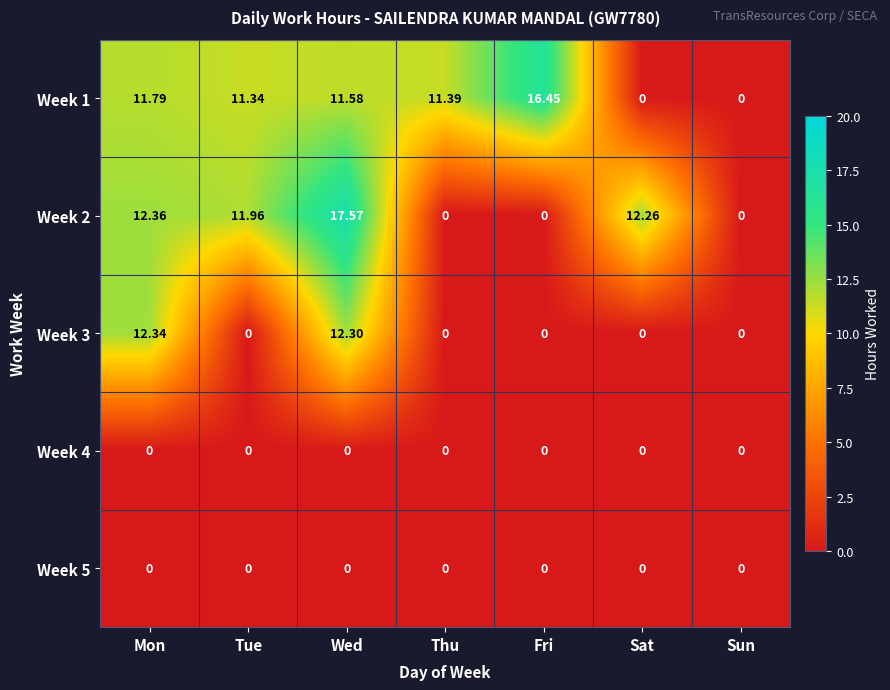

Which category has the highest value in the Week 2 series?

Wed